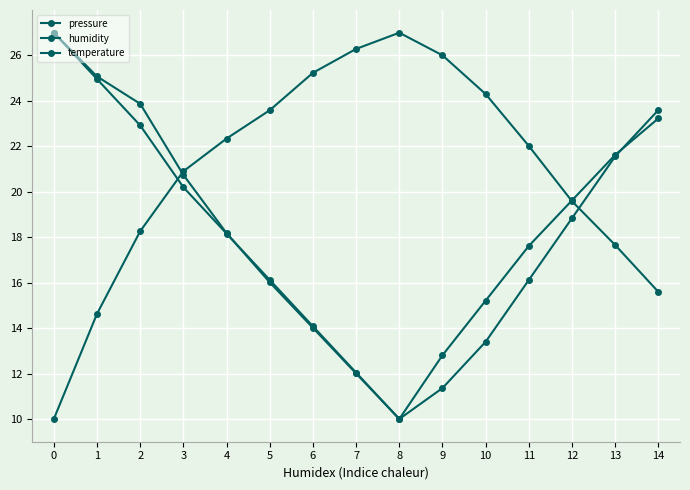

List the series in order of their peak value, highest first.

pressure, humidity, temperature